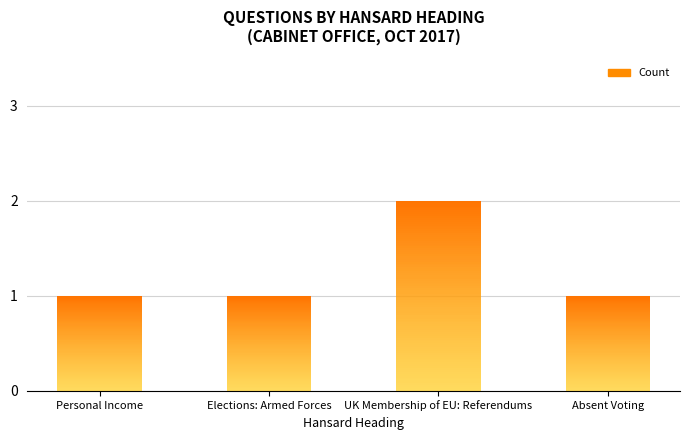

Which label corresponds to the smallest value in the chart?

Personal Income